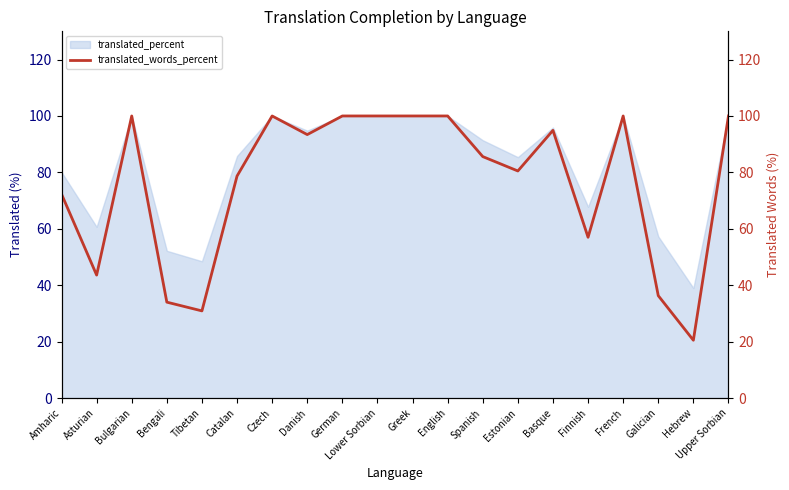

Reading right to left, what are all the values shown in this chart?

Upper Sorbian=100.0	Hebrew=20.5	Galician=36.3	French=100.0	Finnish=57.0	Basque=94.9	Estonian=80.5	Spanish=85.6	English=100.0	Greek=100.0	Lower Sorbian=100.0	German=100.0	Danish=93.4	Czech=100.0	Catalan=78.7	Tibetan=30.9	Bengali=34.0	Bulgarian=100.0	Asturian=43.6	Amharic=72.3